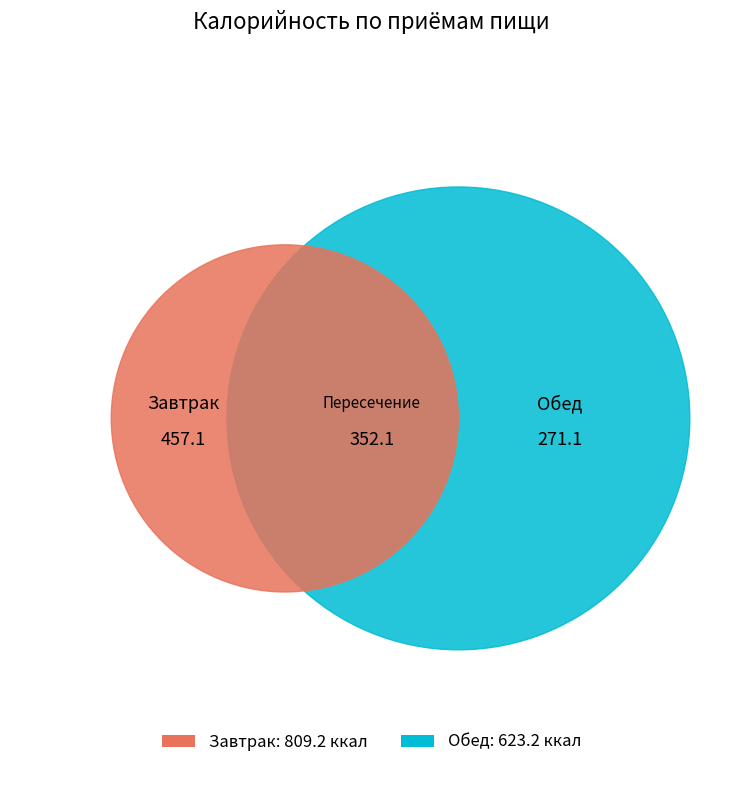

Which category has the biggest portion of the pie?

Завтрак